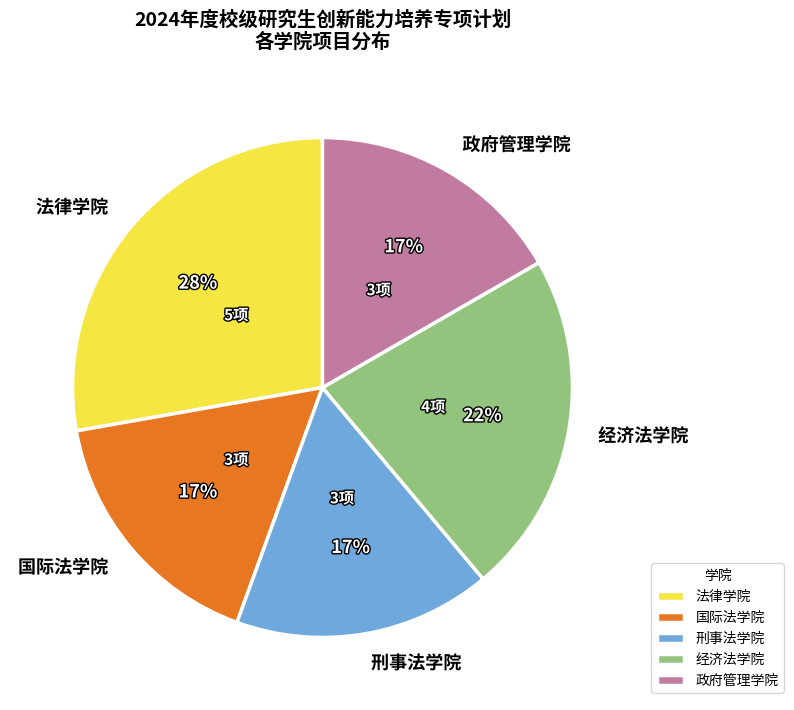

How many segments does this pie chart have?

5